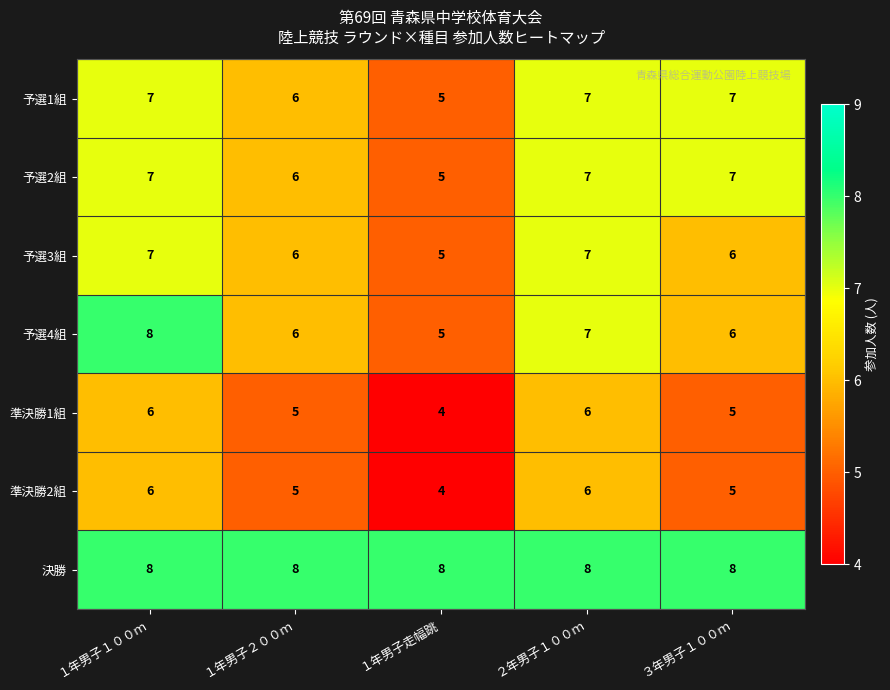

At which category is the sum across all series the highest?

１年男子１００ｍ